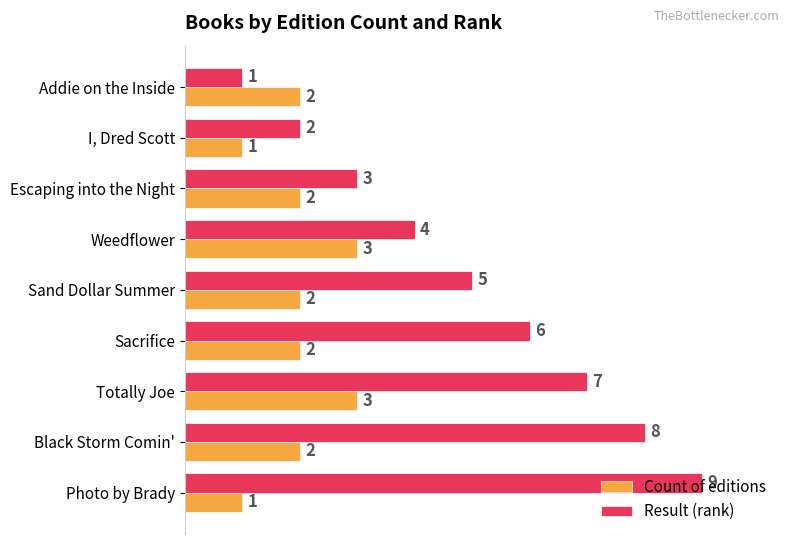

How many distinct data groups are displayed?

2